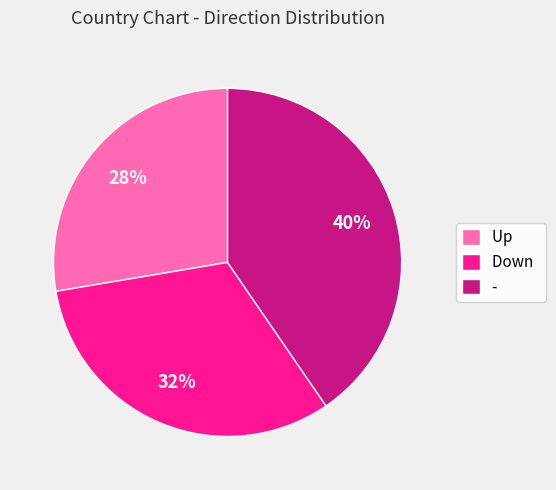

Does any single category account for the majority?

No